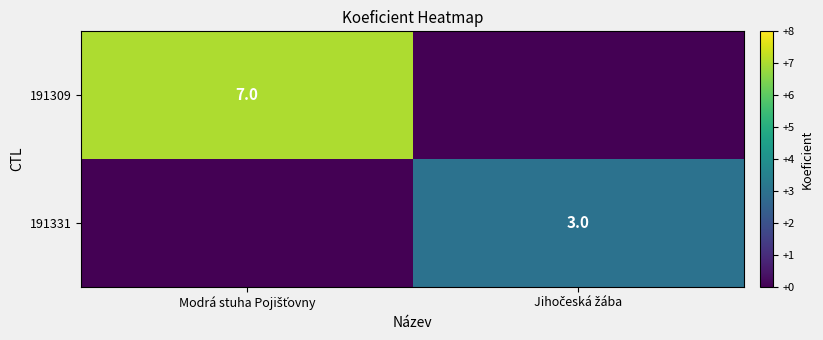

What is the sum of all 191309 values?

7